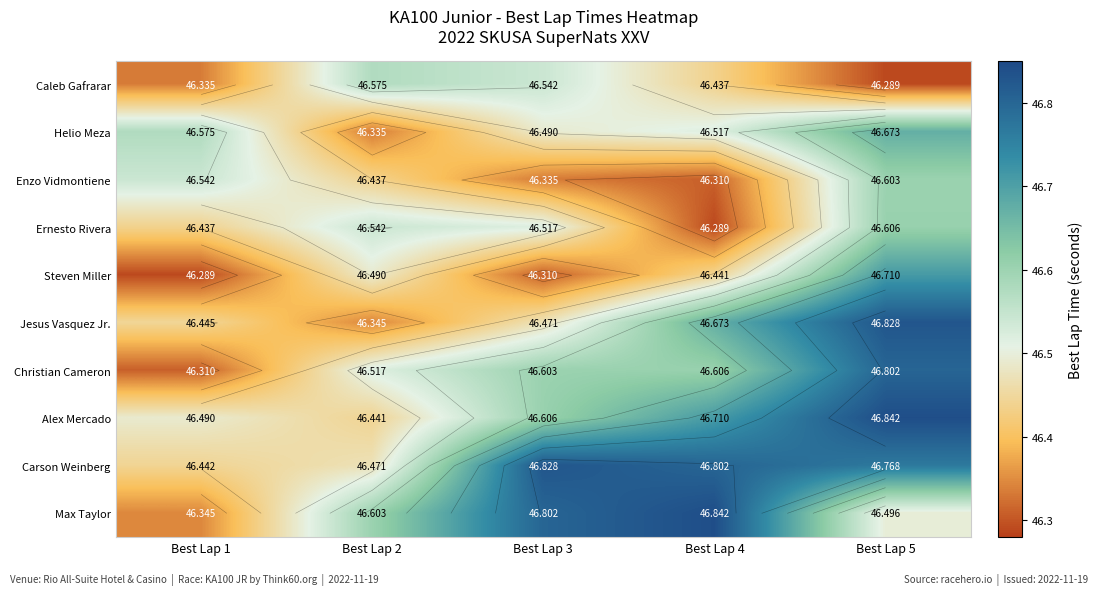

Where is Enzo Vidmontiene nearest to the value 46?

Best Lap 4